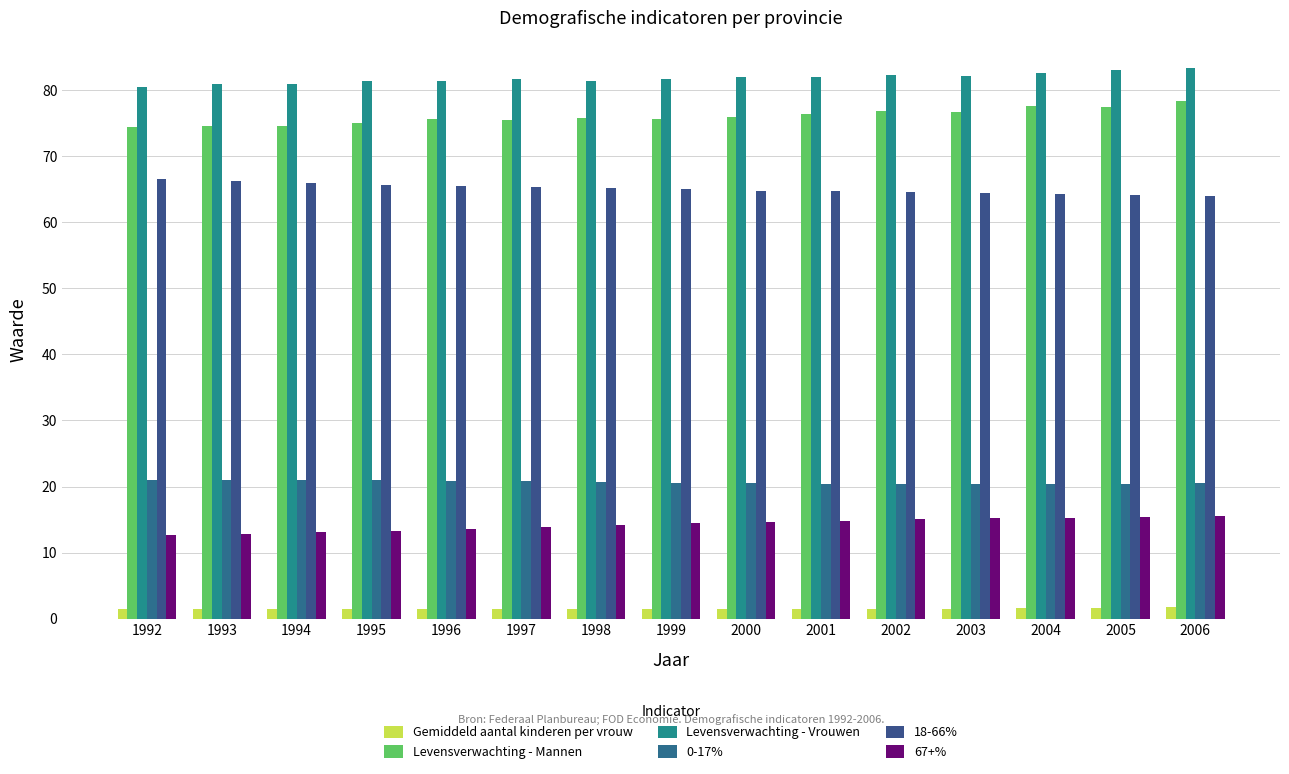

Is it true that 67+% equals 15.1 at 2002?

True